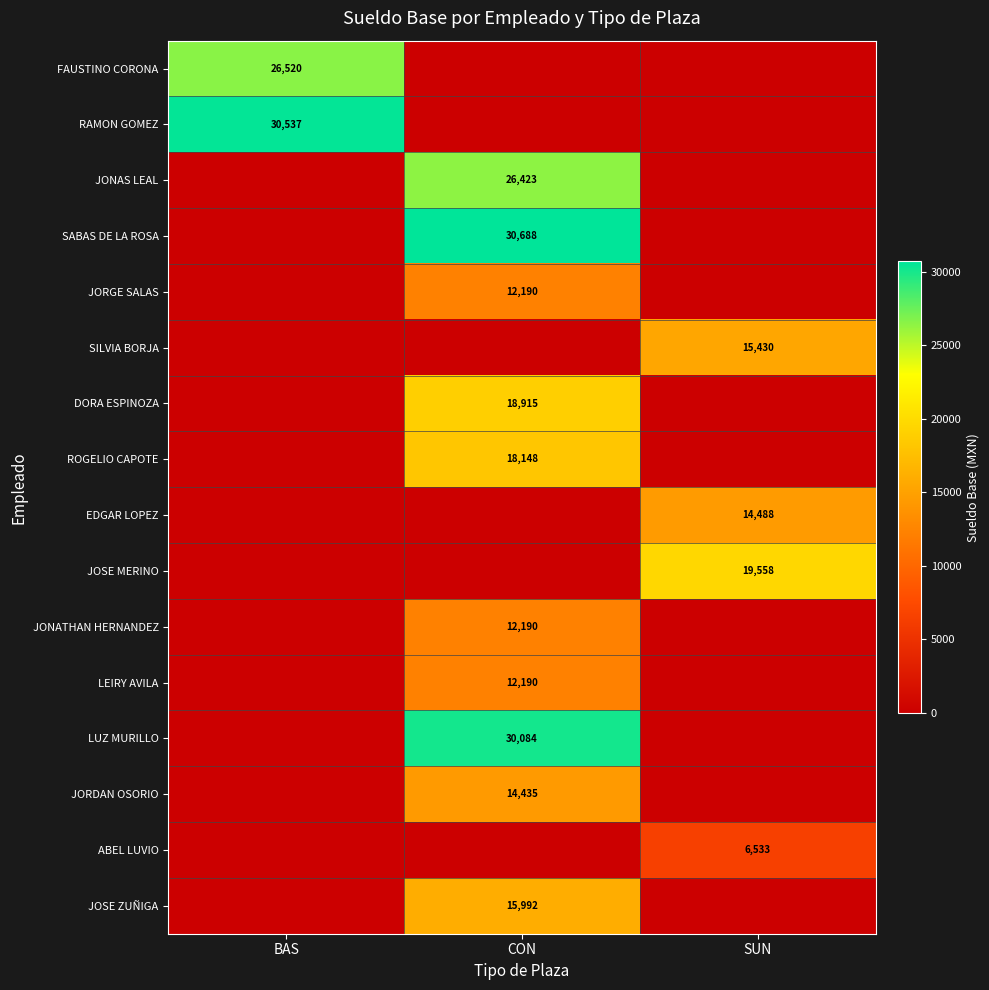

List the labels in order of JOSE MERINO value, largest first.

SUN, BAS, CON